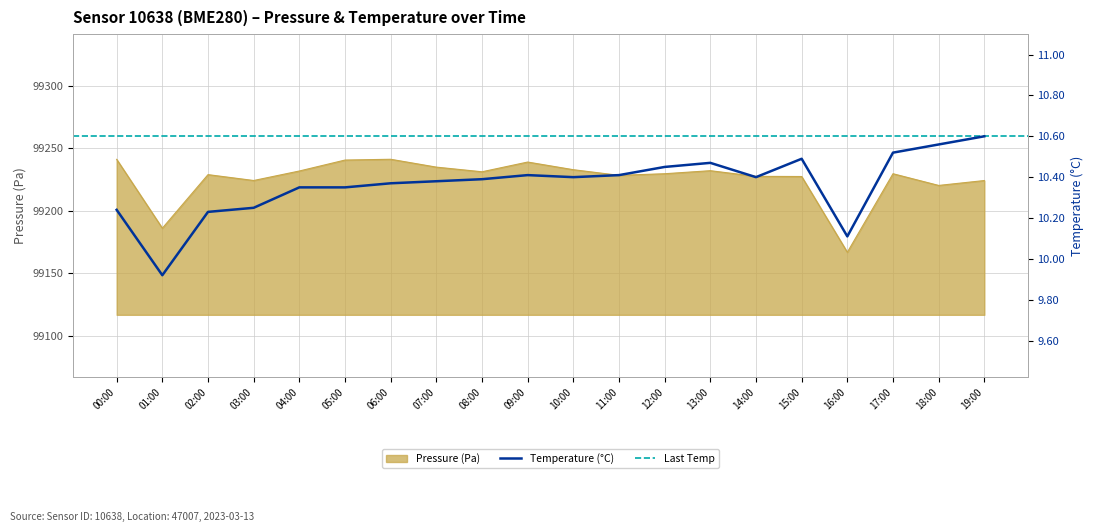

How many data points in pressure are less than 99229?

9